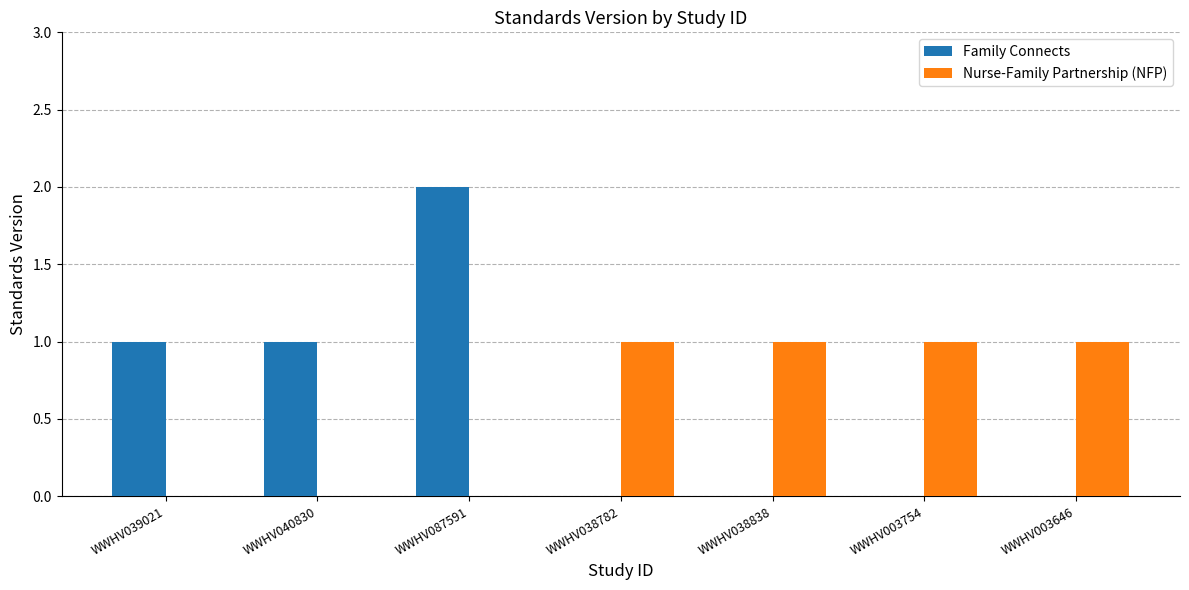

At which category is the sum across all series the highest?

WWHV087591